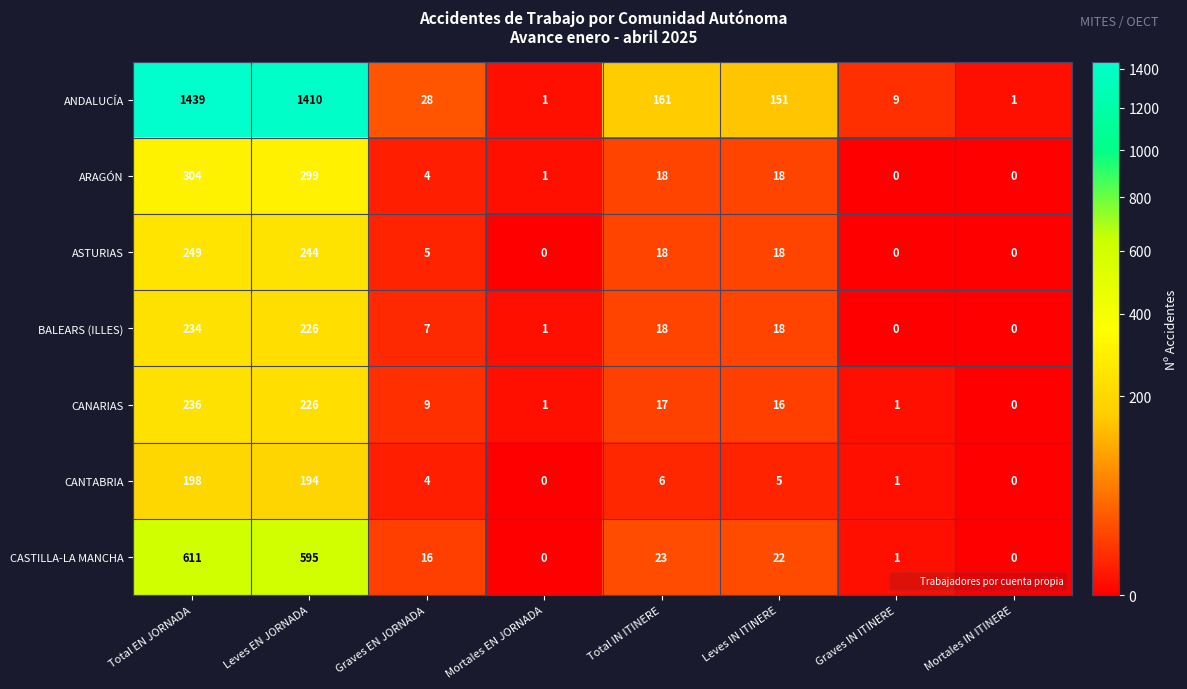

The BALEARS (ILLES) series shows 7 at Graves EN JORNADA. True or false?

True